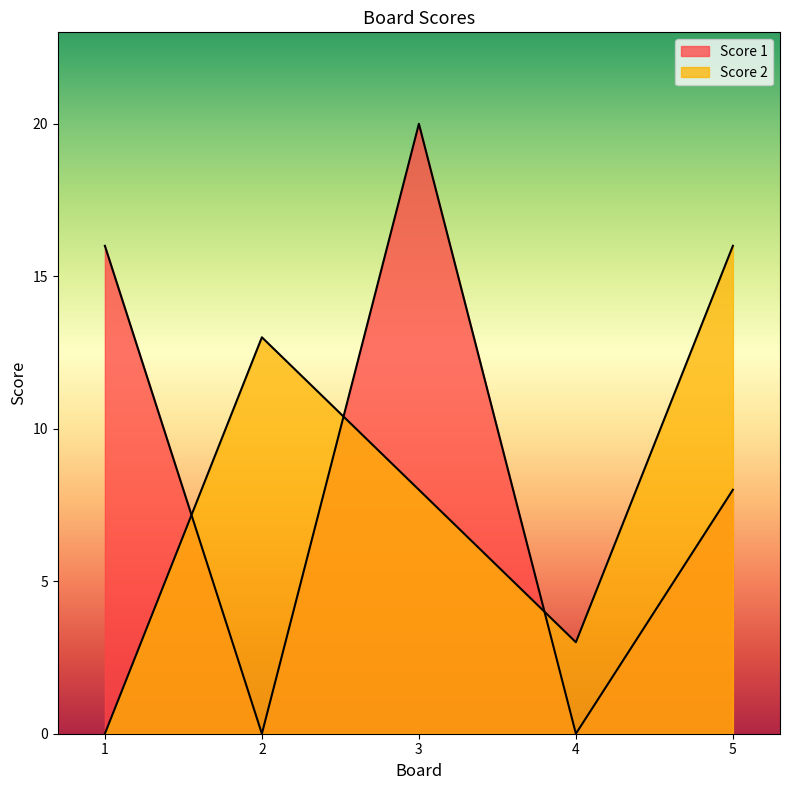

At how many categories does at least one series exceed 6?

4